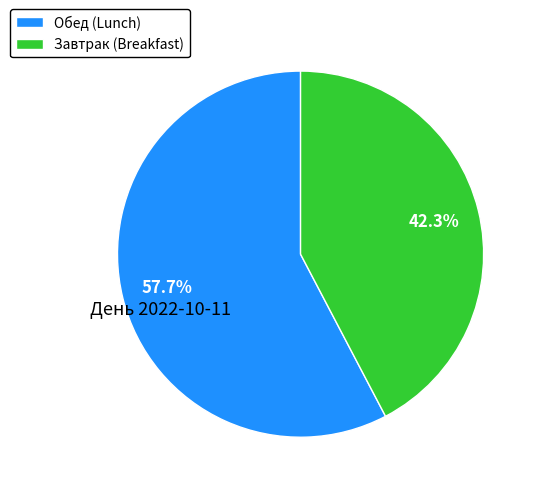

What portion of the pie excludes Завтрак (Breakfast)?

57.7%